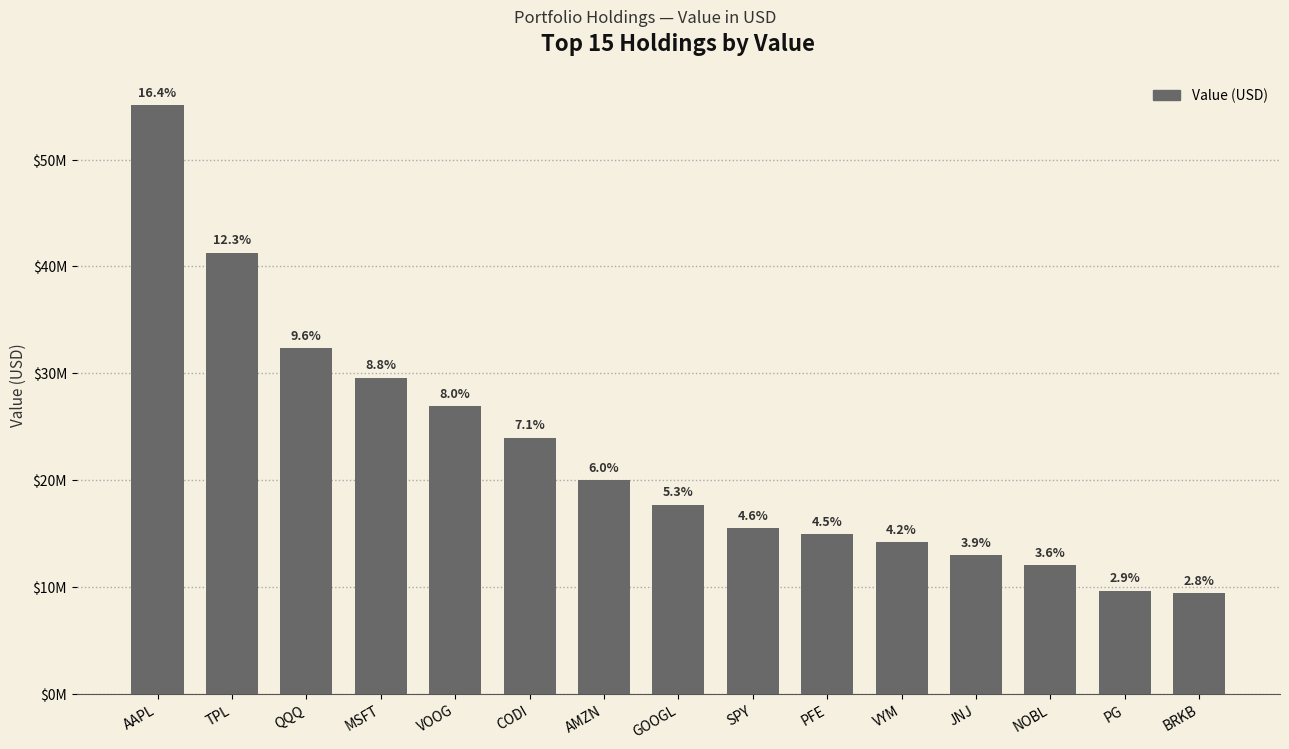

Are the bars horizontal?

No